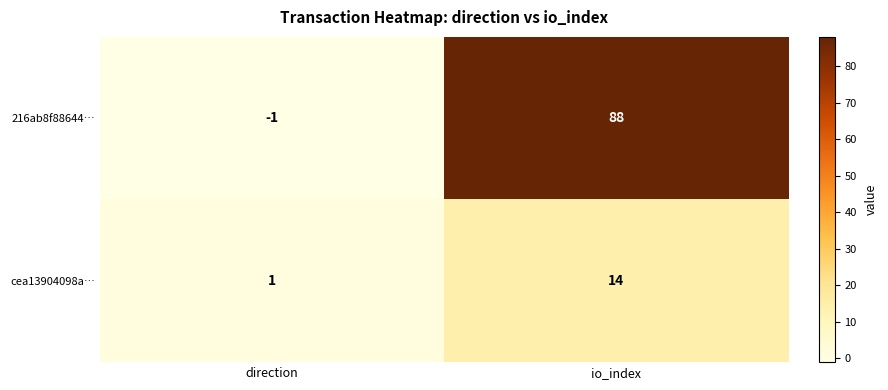

The cea13904098a… series shows 14 at io_index. True or false?

True